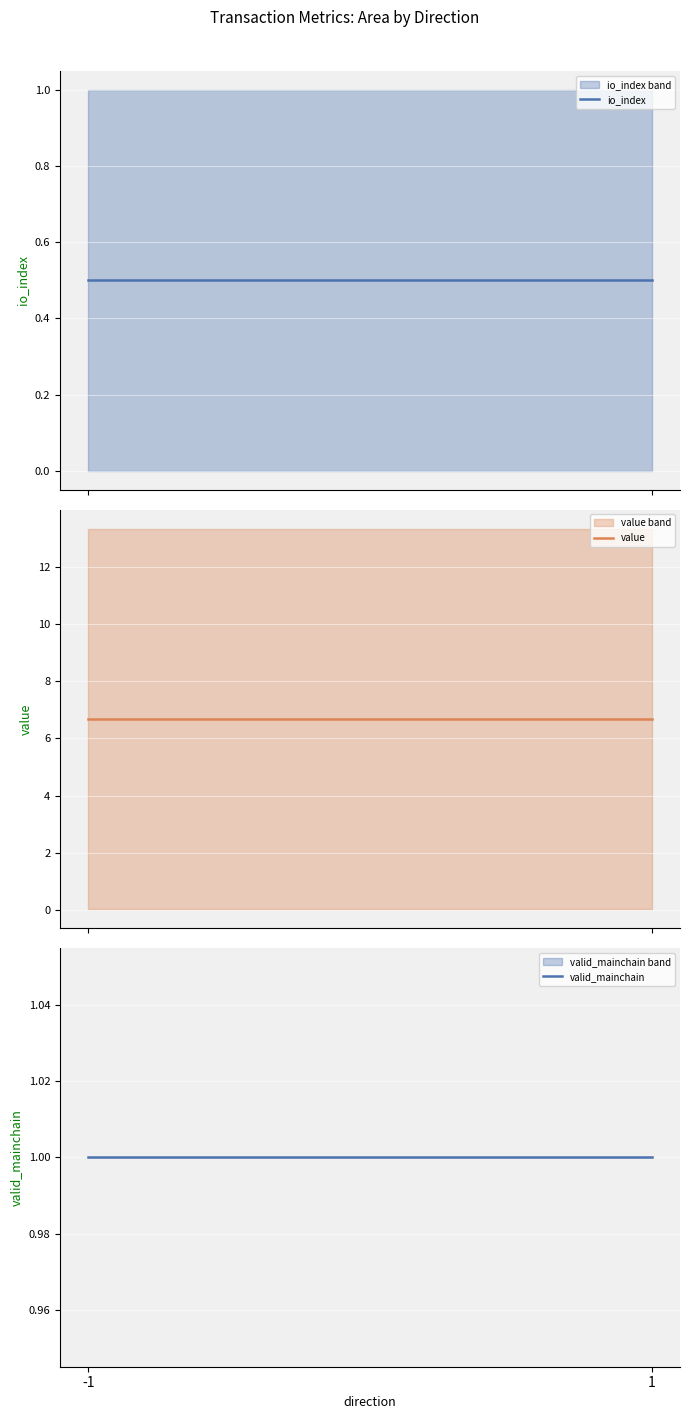

What is the smallest value displayed?

0.5